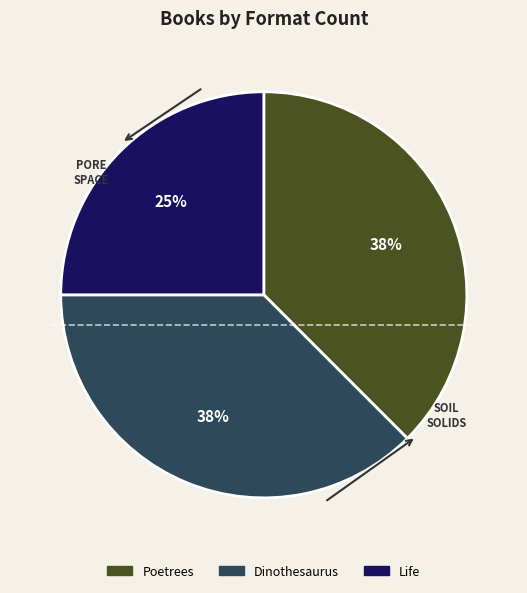

Is it true that Poetrees is 38% of the pie?

True